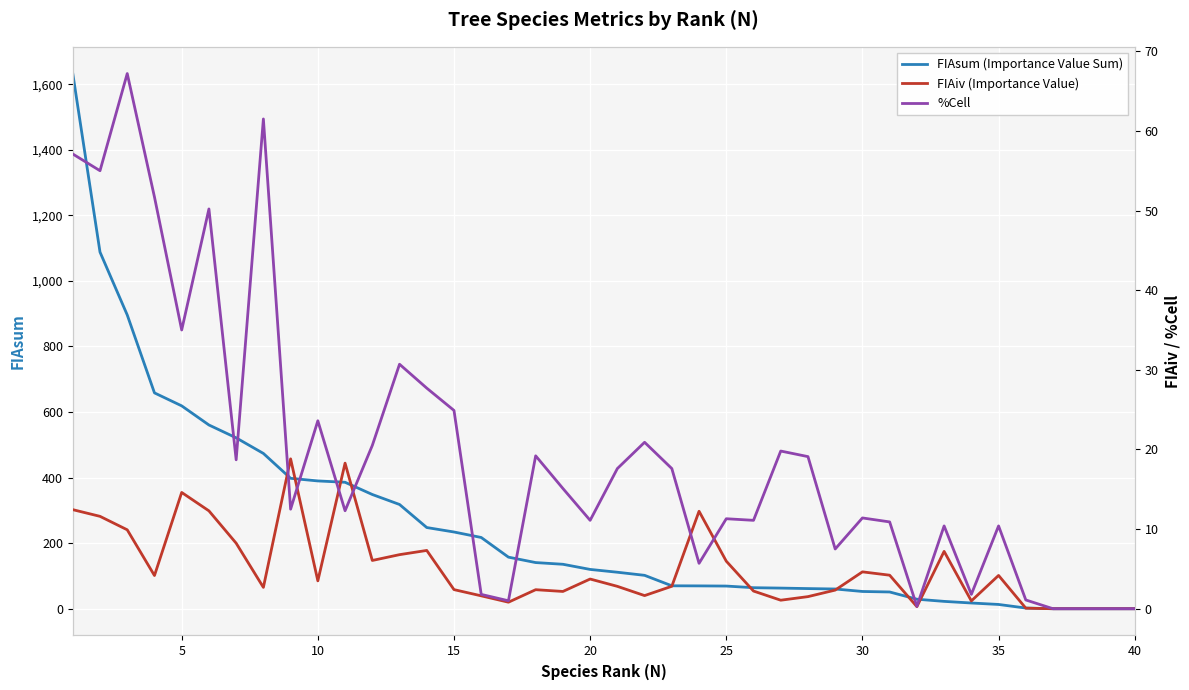

How many values in FIAsum (Importance Value Sum) are above zero?

36